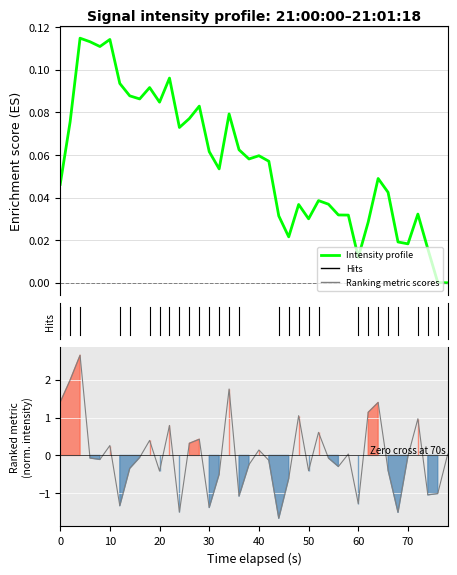

How many data points in Ranking metric scores are less than 0?

23